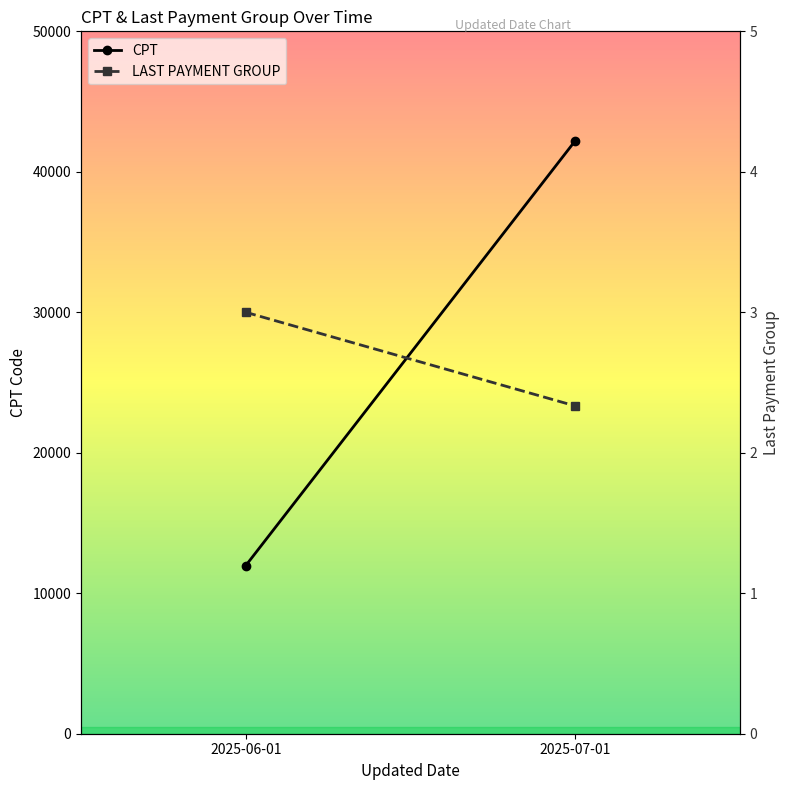

Count the number of categories in the chart.

2